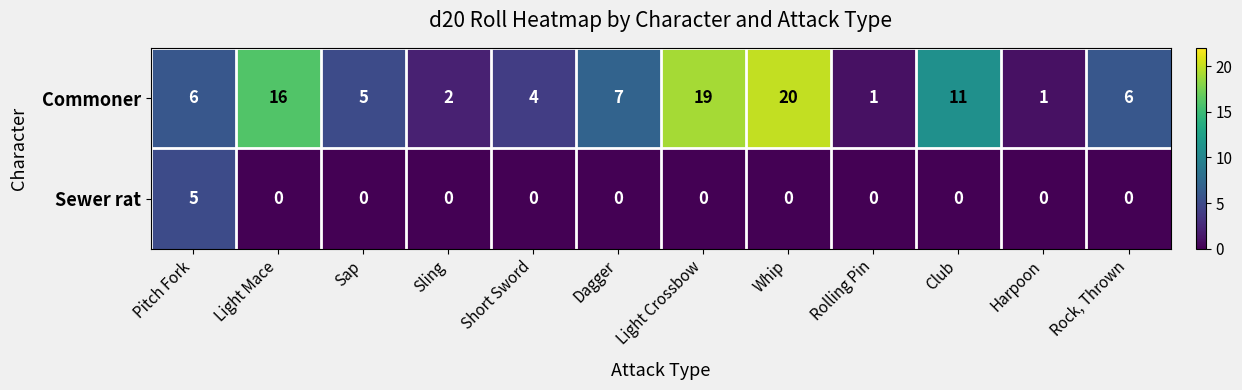

What is the total value across all series at Short Sword?

4